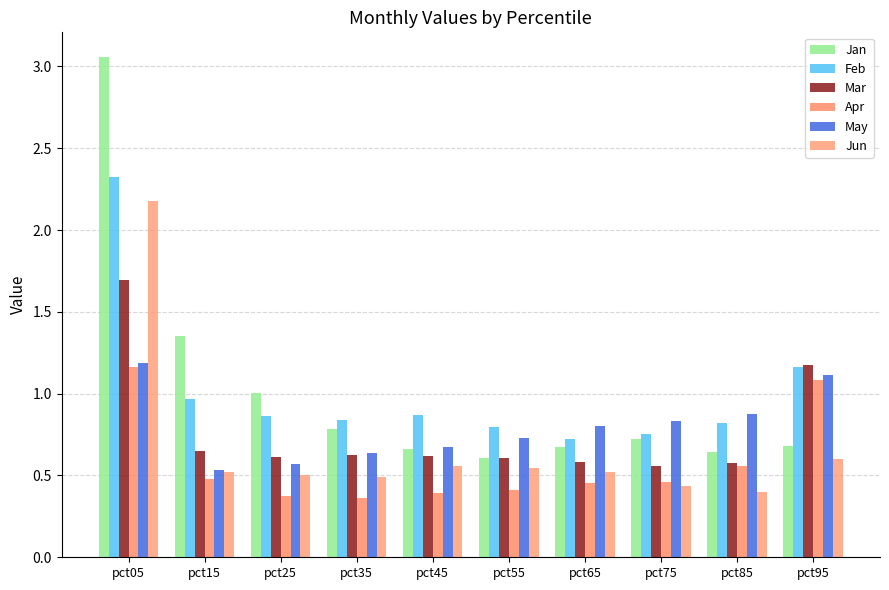

What is the difference between the Apr values at pct55 and pct85?

0.1